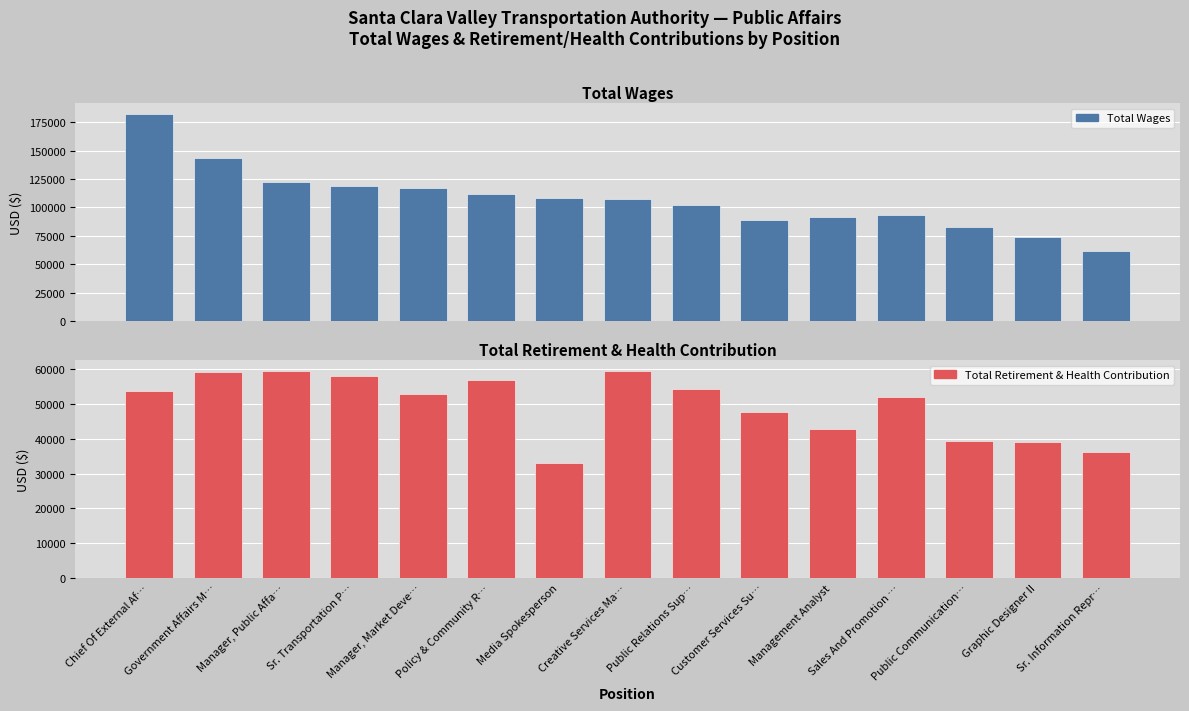

What is the maximum value for Total Retirement & Health Contribution?

59662.0